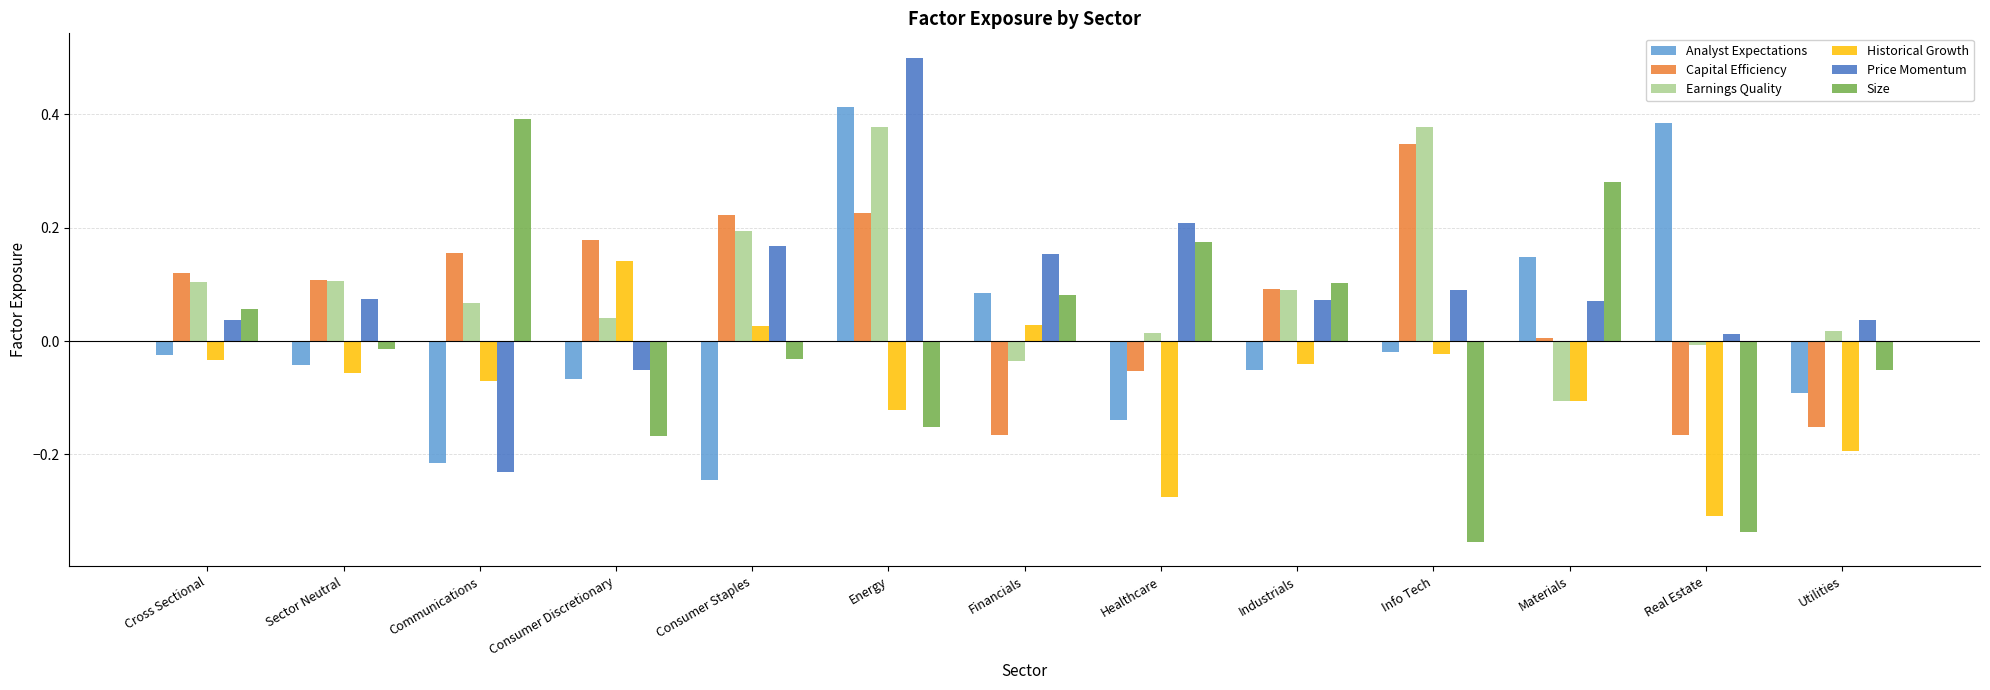

How many categories are shown in the chart?

13